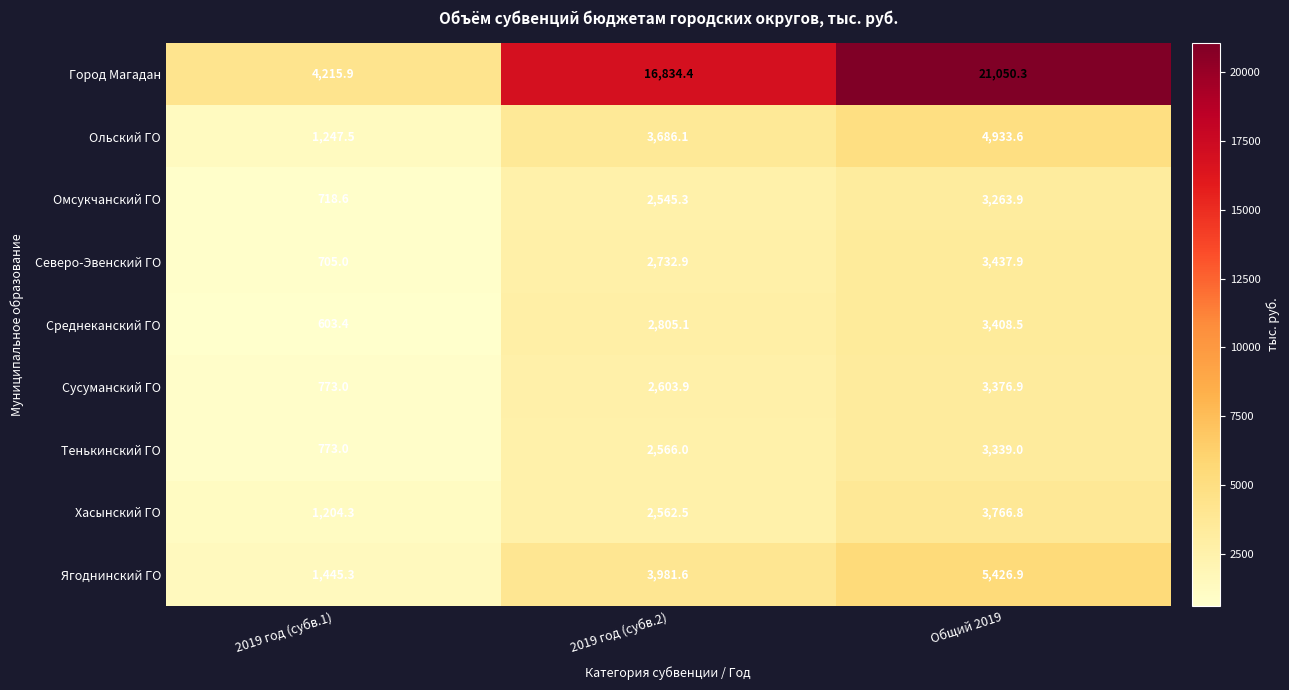

True or false: Ягоднинский ГО has a value of 3981.6 at 2019 год (субв.2).

True